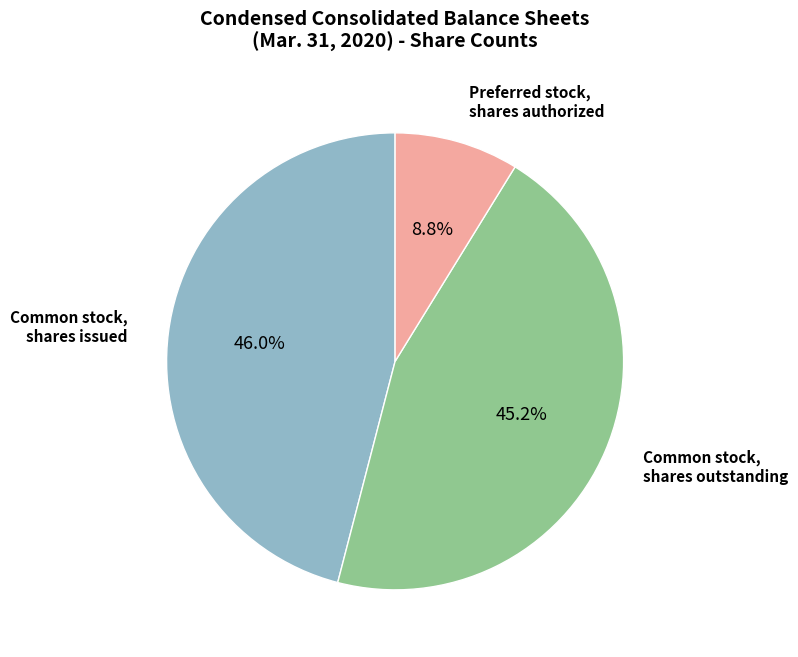

Is there a majority slice in this chart?

No